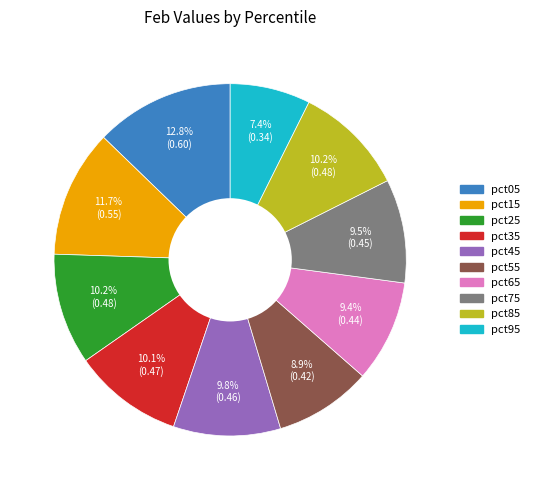

Which slice is the smallest?

pct95